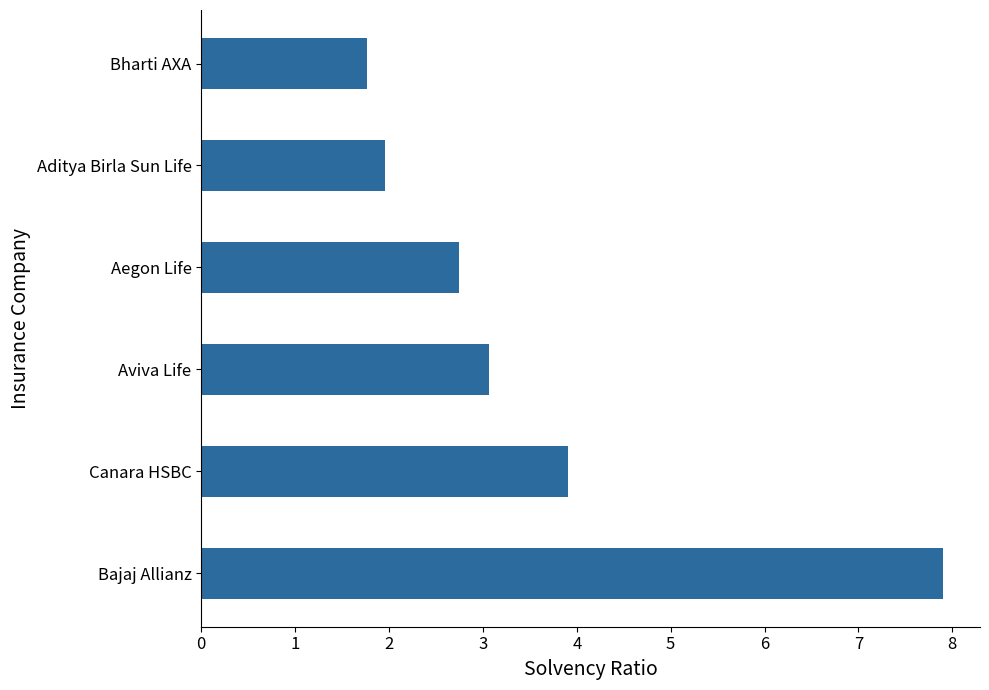

What is the difference between the maximum and minimum values?

6.1